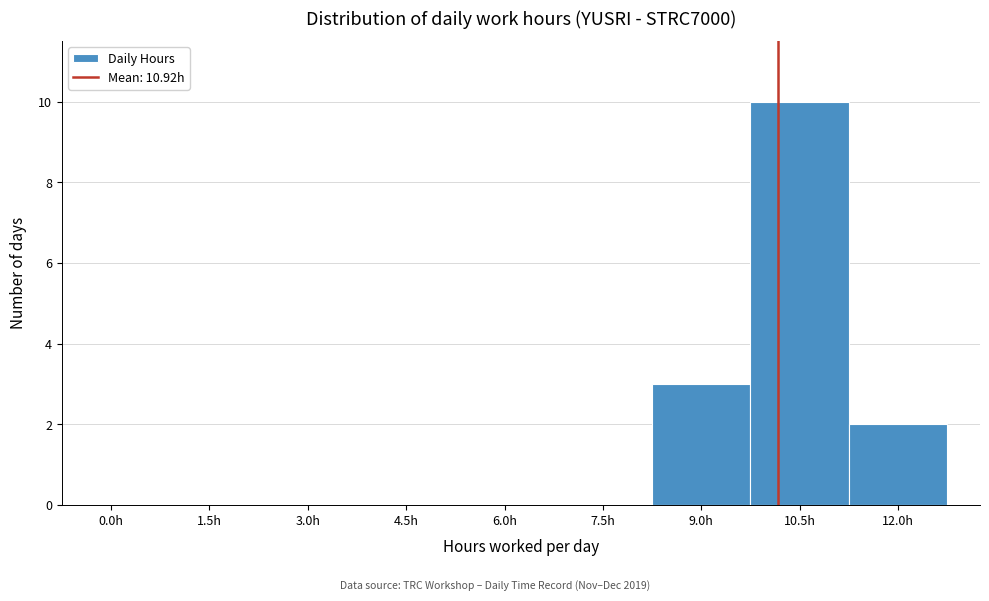

Reading right to left, what are all the values shown in this chart?

12.0h=2	10.5h=10	9.0h=3	7.5h=0	6.0h=0	4.5h=0	3.0h=0	1.5h=0	0.0h=0